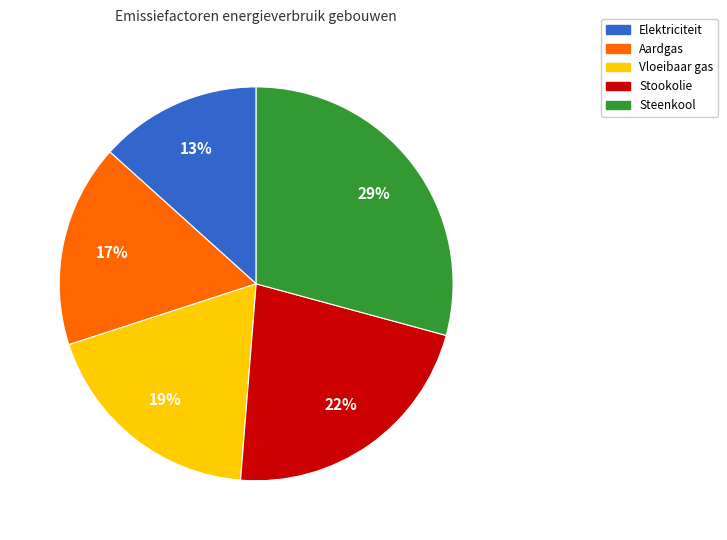

Count the number of slices in the pie.

5